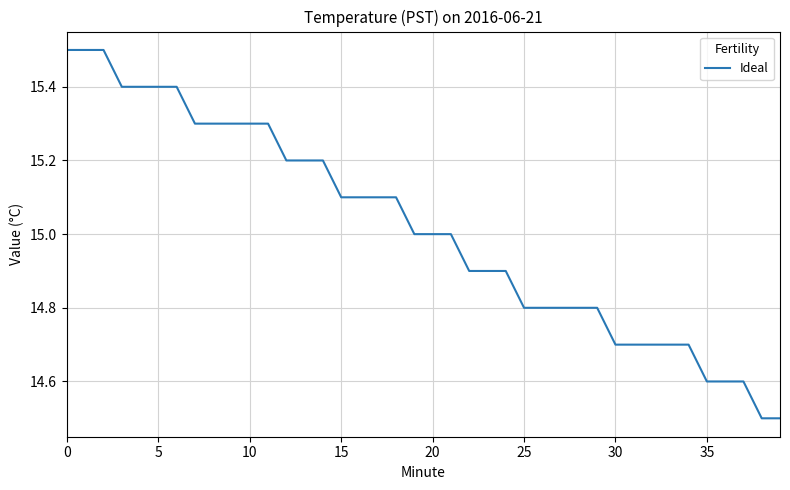

What is the greatest value displayed?

15.5